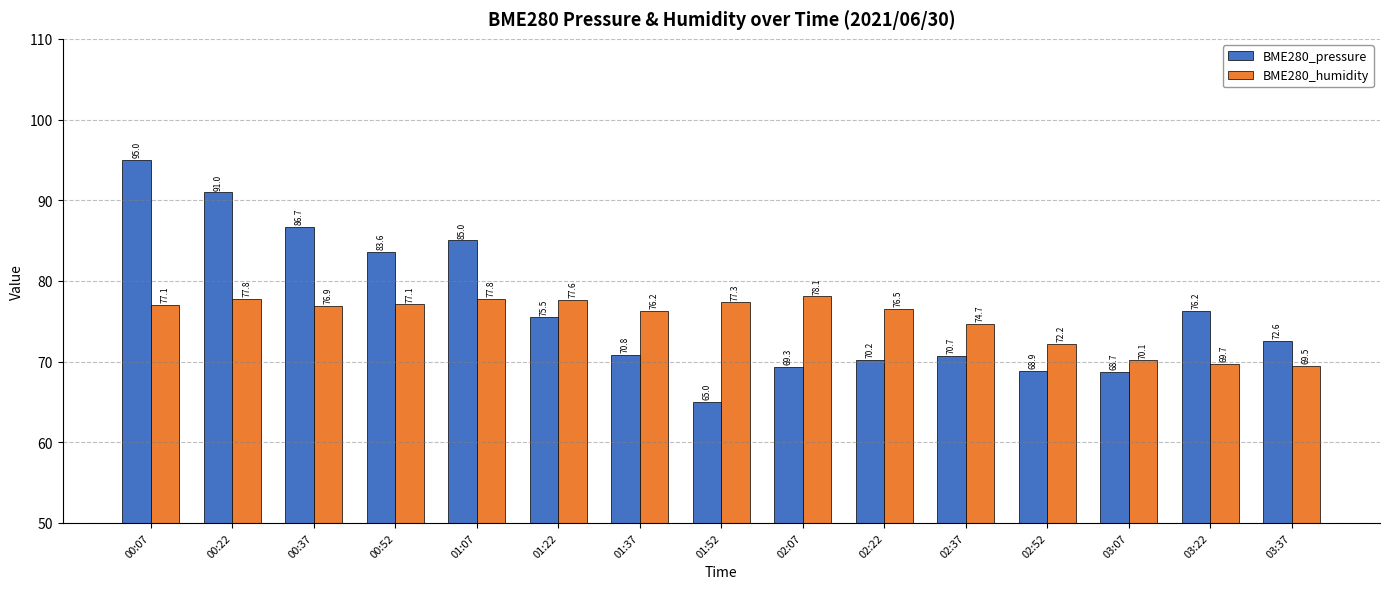

What is the difference between the highest and lowest values at 00:22?

13.2